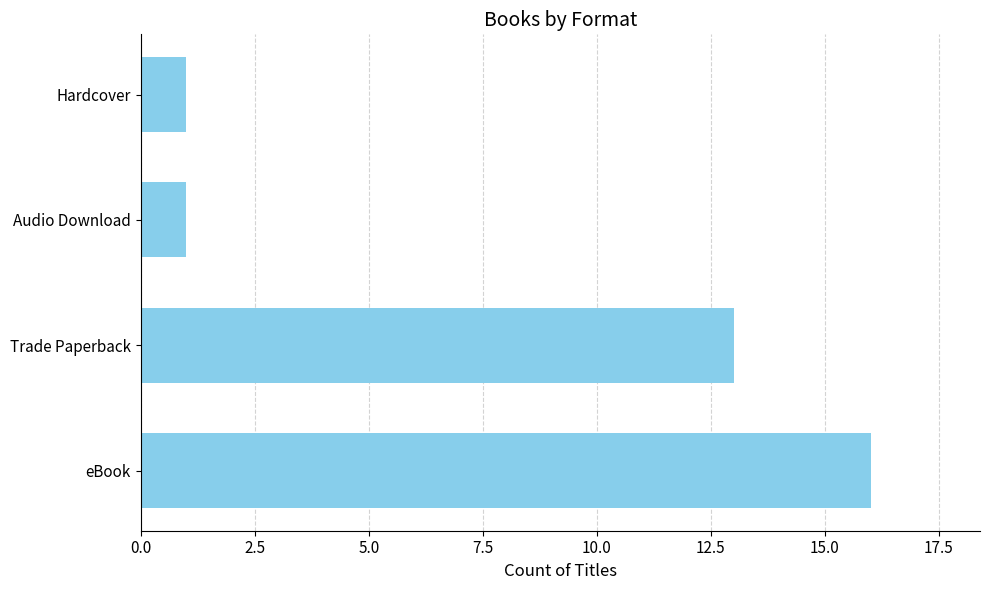

What is the sum of all values?

31